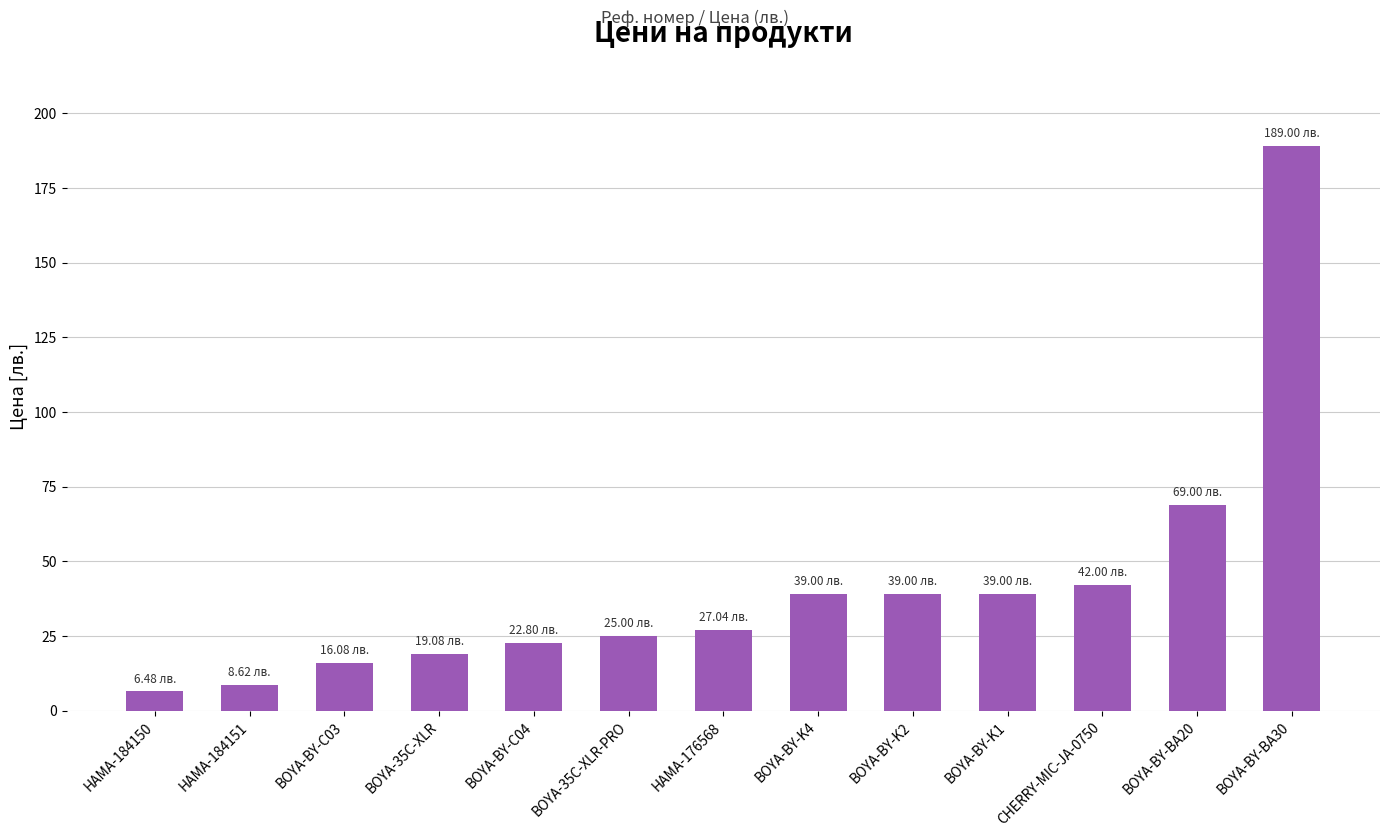

True or false: the data shows 108.6 at BOYA-BY-BA20.

False